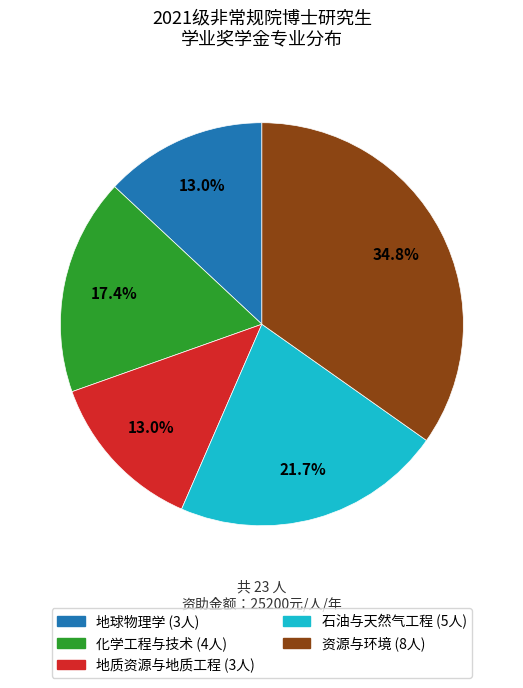

To the nearest percent, what portion does 资源与环境 represent?

35%